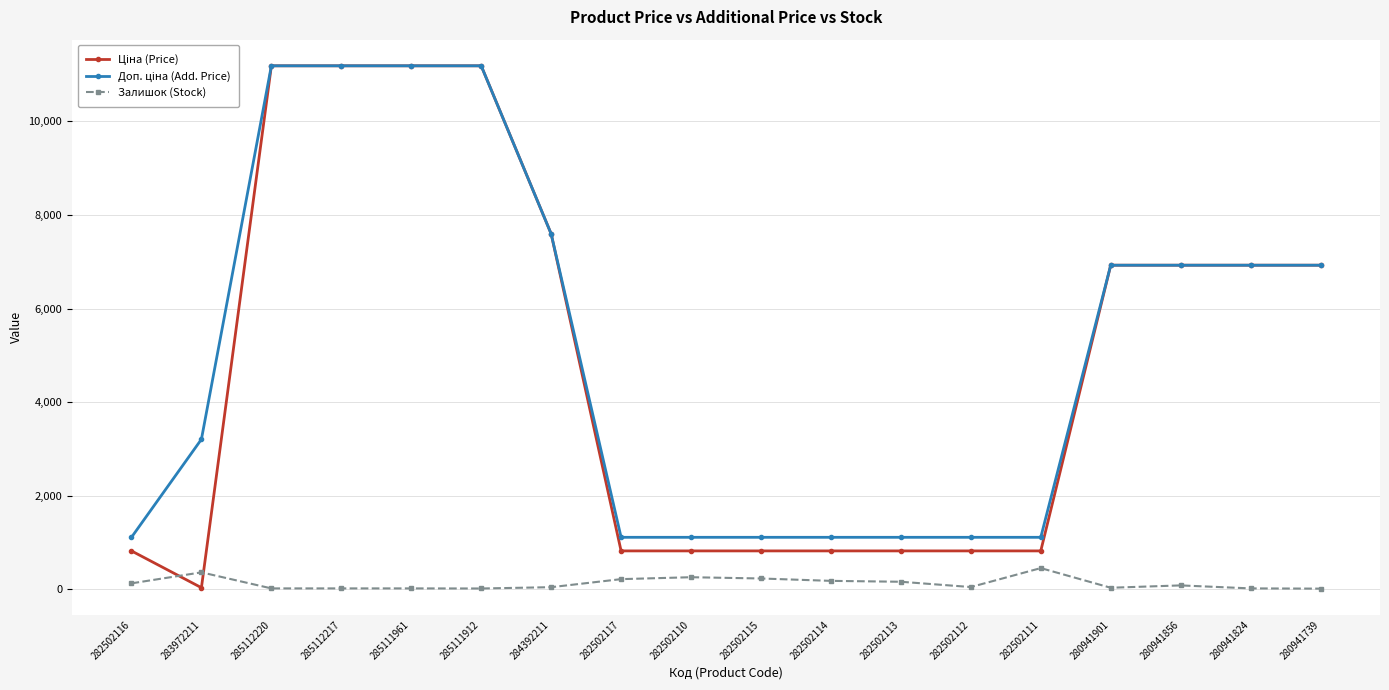

What is the total value across all series at 282502111?

2378.7